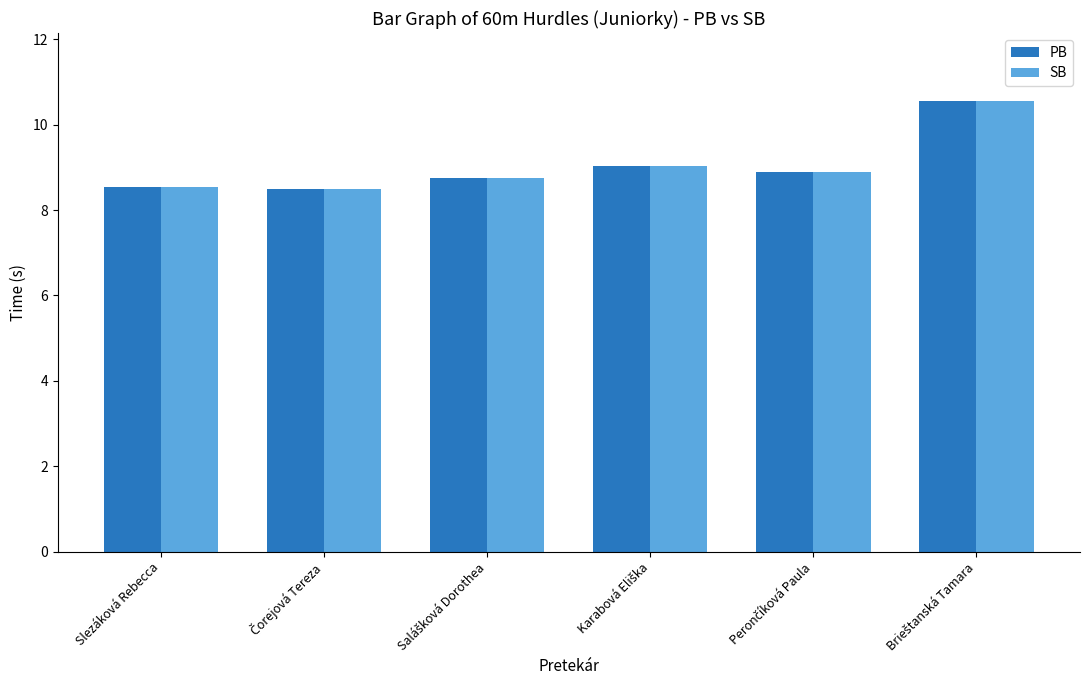

What is the difference between the maximum and second lowest values in the SB series?

2.0